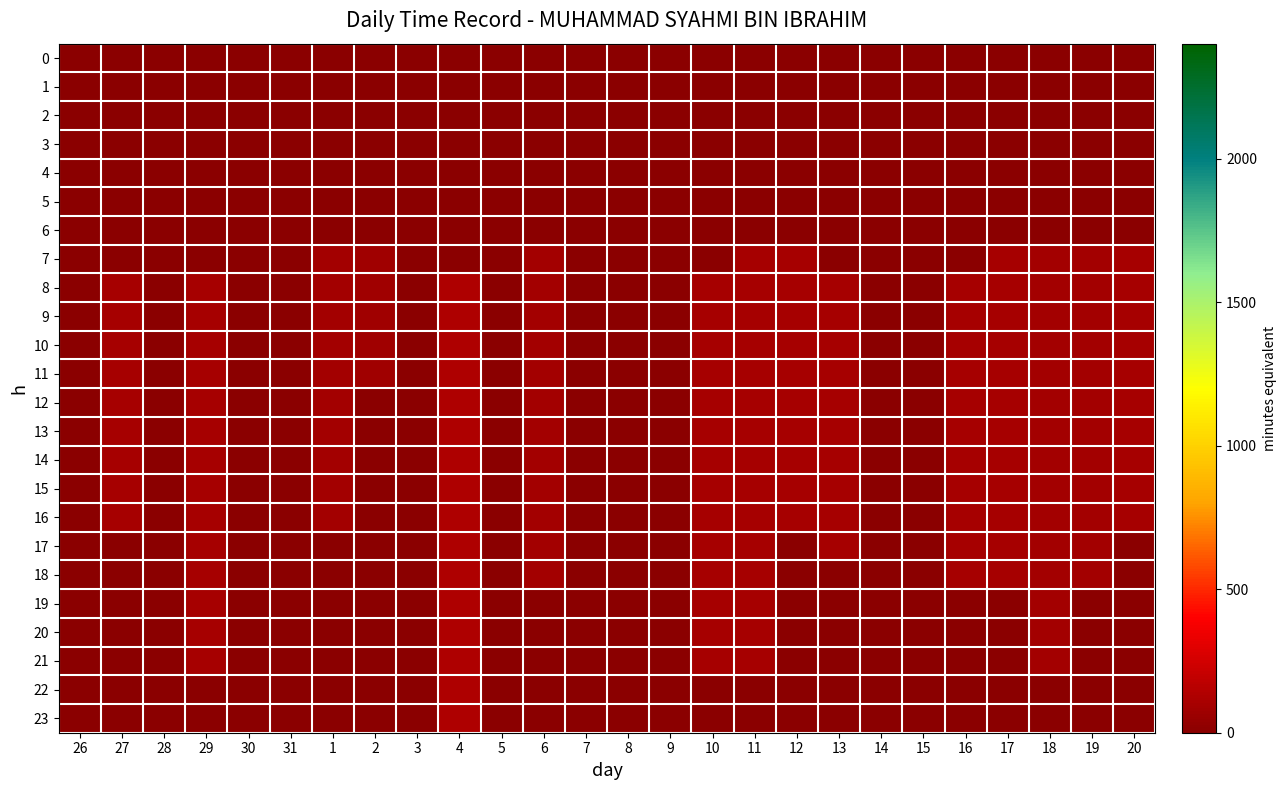

Reading left to right, what are all the values shown in this chart?

0: 26=0.0	27=0.0	28=0.0	29=0.0	30=0.0	31=0.0	1=0.0	2=0.0	3=0.0	4=0.0	5=0.0	6=0.0	7=0.0	8=0.0	9=0.0	10=0.0	11=0.0	12=0.0	13=0.0	14=0.0	15=0.0	16=0.0	17=0.0	18=0.0	19=0.0	20=0.0
1: 26=0.0	27=0.0	28=0.0	29=0.0	30=0.0	31=0.0	1=0.0	2=0.0	3=0.0	4=0.0	5=0.0	6=0.0	7=0.0	8=0.0	9=0.0	10=0.0	11=0.0	12=0.0	13=0.0	14=0.0	15=0.0	16=0.0	17=0.0	18=0.0	19=0.0	20=0.0
2: 26=0.0	27=0.0	28=0.0	29=0.0	30=0.0	31=0.0	1=0.0	2=0.0	3=0.0	4=0.0	5=0.0	6=0.0	7=0.0	8=0.0	9=0.0	10=0.0	11=0.0	12=0.0	13=0.0	14=0.0	15=0.0	16=0.0	17=0.0	18=0.0	19=0.0	20=0.0
3: 26=0.0	27=0.0	28=0.0	29=0.0	30=0.0	31=0.0	1=0.0	2=0.0	3=0.0	4=0.0	5=0.0	6=0.0	7=0.0	8=0.0	9=0.0	10=0.0	11=0.0	12=0.0	13=0.0	14=0.0	15=0.0	16=0.0	17=0.0	18=0.0	19=0.0	20=0.0
4: 26=0.0	27=0.0	28=0.0	29=0.0	30=0.0	31=0.0	1=0.0	2=0.0	3=0.0	4=0.0	5=0.0	6=0.0	7=0.0	8=0.0	9=0.0	10=0.0	11=0.0	12=0.0	13=0.0	14=0.0	15=0.0	16=0.0	17=0.0	18=0.0	19=0.0	20=0.0
5: 26=0.0	27=0.0	28=0.0	29=0.0	30=0.0	31=0.0	1=0.0	2=0.0	3=0.0	4=0.0	5=0.0	6=0.0	7=0.0	8=0.0	9=0.0	10=0.0	11=0.0	12=0.0	13=0.0	14=0.0	15=0.0	16=0.0	17=0.0	18=0.0	19=0.0	20=0.0
6: 26=0.0	27=0.0	28=0.0	29=0.0	30=0.0	31=0.0	1=0.0	2=0.0	3=0.0	4=0.0	5=0.0	6=0.0	7=0.0	8=0.0	9=0.0	10=0.0	11=0.0	12=0.0	13=0.0	14=0.0	15=0.0	16=0.0	17=0.0	18=0.0	19=0.0	20=0.0
7: 26=0.0	27=0.0	28=0.0	29=0.0	30=0.0	31=0.0	1=93.1	2=82.4	3=0.0	4=0.0	5=0.0	6=92.7	7=0.0	8=0.0	9=0.0	10=0.0	11=94.5	12=94.9	13=0.0	14=0.0	15=0.0	16=0.0	17=94.6	18=93.0	19=93.0	20=98.3
8: 26=0.0	27=98.3	28=0.0	29=98.0	30=0.0	31=0.0	1=93.1	2=82.4	3=0.0	4=130.4	5=0.0	6=92.7	7=0.0	8=0.0	9=0.0	10=98.9	11=94.5	12=94.9	13=98.0	14=0.0	15=0.0	16=102.8	17=94.6	18=93.0	19=93.0	20=98.3
9: 26=0.0	27=98.3	28=0.0	29=98.0	30=0.0	31=0.0	1=93.1	2=82.4	3=0.0	4=130.4	5=0.0	6=92.7	7=0.0	8=0.0	9=0.0	10=98.9	11=94.5	12=94.9	13=98.0	14=0.0	15=0.0	16=102.8	17=94.6	18=93.0	19=93.0	20=98.3
10: 26=0.0	27=98.3	28=0.0	29=98.0	30=0.0	31=0.0	1=93.1	2=82.4	3=0.0	4=130.4	5=0.0	6=92.7	7=0.0	8=0.0	9=0.0	10=98.9	11=94.5	12=94.9	13=98.0	14=0.0	15=0.0	16=102.8	17=94.6	18=93.0	19=93.0	20=98.3
11: 26=0.0	27=98.3	28=0.0	29=98.0	30=0.0	31=0.0	1=93.1	2=82.4	3=0.0	4=130.4	5=0.0	6=92.7	7=0.0	8=0.0	9=0.0	10=98.9	11=94.5	12=94.9	13=98.0	14=0.0	15=0.0	16=102.8	17=94.6	18=93.0	19=93.0	20=98.3
12: 26=0.0	27=98.3	28=0.0	29=98.0	30=0.0	31=0.0	1=93.1	2=0.0	3=0.0	4=130.4	5=0.0	6=92.7	7=0.0	8=0.0	9=0.0	10=98.9	11=94.5	12=94.9	13=98.0	14=0.0	15=0.0	16=102.8	17=94.6	18=93.0	19=93.0	20=98.3
13: 26=0.0	27=98.3	28=0.0	29=98.0	30=0.0	31=0.0	1=93.1	2=0.0	3=0.0	4=130.4	5=0.0	6=92.7	7=0.0	8=0.0	9=0.0	10=98.9	11=94.5	12=94.9	13=98.0	14=0.0	15=0.0	16=102.8	17=94.6	18=93.0	19=93.0	20=98.3
14: 26=0.0	27=98.3	28=0.0	29=98.0	30=0.0	31=0.0	1=93.1	2=0.0	3=0.0	4=130.4	5=0.0	6=92.7	7=0.0	8=0.0	9=0.0	10=98.9	11=94.5	12=94.9	13=98.0	14=0.0	15=0.0	16=102.8	17=94.6	18=93.0	19=93.0	20=98.3
15: 26=0.0	27=98.3	28=0.0	29=98.0	30=0.0	31=0.0	1=93.1	2=0.0	3=0.0	4=130.4	5=0.0	6=92.7	7=0.0	8=0.0	9=0.0	10=98.9	11=94.5	12=94.9	13=98.0	14=0.0	15=0.0	16=102.8	17=94.6	18=93.0	19=93.0	20=98.3
16: 26=0.0	27=98.3	28=0.0	29=98.0	30=0.0	31=0.0	1=93.1	2=0.0	3=0.0	4=130.4	5=0.0	6=92.7	7=0.0	8=0.0	9=0.0	10=98.9	11=94.5	12=94.9	13=98.0	14=0.0	15=0.0	16=102.8	17=94.6	18=93.0	19=93.0	20=98.3
17: 26=0.0	27=0.0	28=0.0	29=98.0	30=0.0	31=0.0	1=0.0	2=0.0	3=0.0	4=130.4	5=0.0	6=92.7	7=0.0	8=0.0	9=0.0	10=98.9	11=94.5	12=0.0	13=98.0	14=0.0	15=0.0	16=102.8	17=94.6	18=93.0	19=93.0	20=0.0
18: 26=0.0	27=0.0	28=0.0	29=98.0	30=0.0	31=0.0	1=0.0	2=0.0	3=0.0	4=130.4	5=0.0	6=92.7	7=0.0	8=0.0	9=0.0	10=98.9	11=94.5	12=0.0	13=0.0	14=0.0	15=0.0	16=102.8	17=94.6	18=93.0	19=93.0	20=0.0
19: 26=0.0	27=0.0	28=0.0	29=98.0	30=0.0	31=0.0	1=0.0	2=0.0	3=0.0	4=130.4	5=0.0	6=0.0	7=0.0	8=0.0	9=0.0	10=98.9	11=94.5	12=0.0	13=0.0	14=0.0	15=0.0	16=0.0	17=0.0	18=93.0	19=0.0	20=0.0
20: 26=0.0	27=0.0	28=0.0	29=98.0	30=0.0	31=0.0	1=0.0	2=0.0	3=0.0	4=130.4	5=0.0	6=0.0	7=0.0	8=0.0	9=0.0	10=98.9	11=94.5	12=0.0	13=0.0	14=0.0	15=0.0	16=0.0	17=0.0	18=93.0	19=0.0	20=0.0
21: 26=0.0	27=0.0	28=0.0	29=98.0	30=0.0	31=0.0	1=0.0	2=0.0	3=0.0	4=130.4	5=0.0	6=0.0	7=0.0	8=0.0	9=0.0	10=98.9	11=94.5	12=0.0	13=0.0	14=0.0	15=0.0	16=0.0	17=0.0	18=93.0	19=0.0	20=0.0
22: 26=0.0	27=0.0	28=0.0	29=0.0	30=0.0	31=0.0	1=0.0	2=0.0	3=0.0	4=130.4	5=0.0	6=0.0	7=0.0	8=0.0	9=0.0	10=0.0	11=0.0	12=0.0	13=0.0	14=0.0	15=0.0	16=0.0	17=0.0	18=0.0	19=0.0	20=0.0
23: 26=0.0	27=0.0	28=0.0	29=0.0	30=0.0	31=0.0	1=0.0	2=0.0	3=0.0	4=130.4	5=0.0	6=0.0	7=0.0	8=0.0	9=0.0	10=0.0	11=0.0	12=0.0	13=0.0	14=0.0	15=0.0	16=0.0	17=0.0	18=0.0	19=0.0	20=0.0